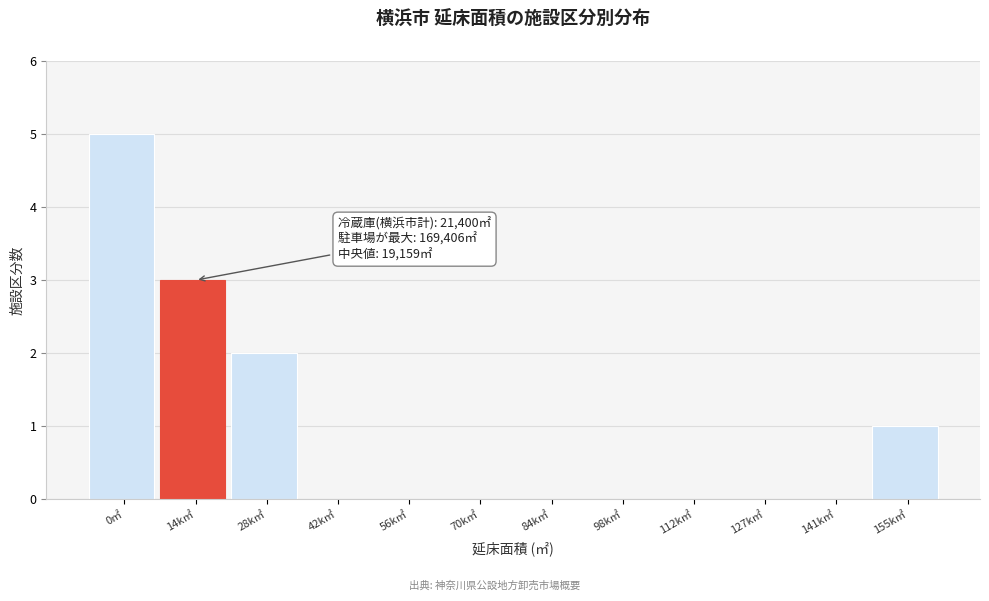

Reading left to right, transcribe all the data shown in this chart.

0㎡=5	14k㎡=3	28k㎡=2	42k㎡=0	56k㎡=0	70k㎡=0	84k㎡=0	98k㎡=0	112k㎡=0	127k㎡=0	141k㎡=0	155k㎡=1